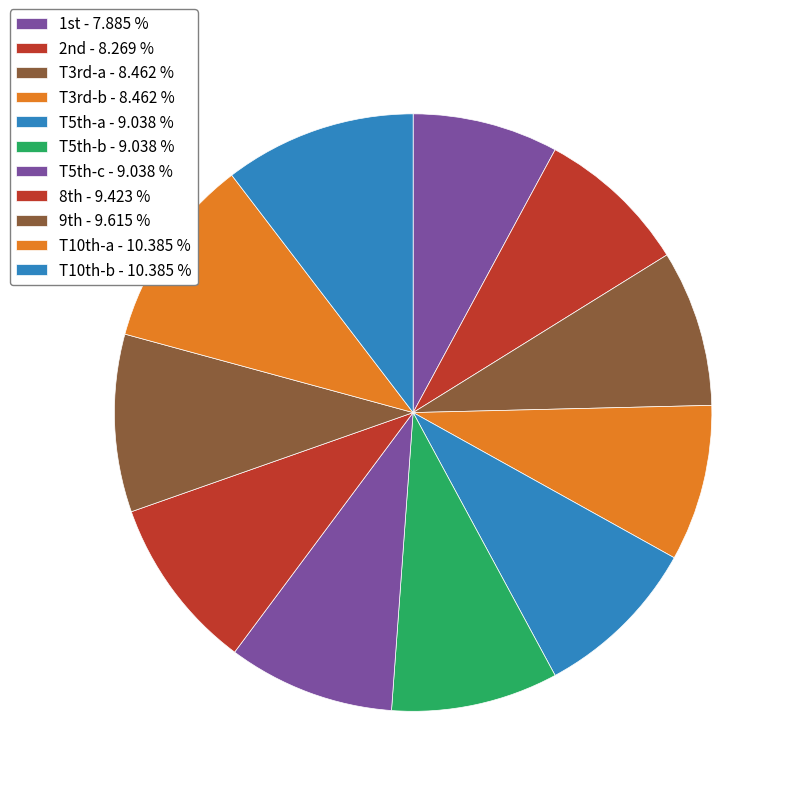

How many segments does this pie chart have?

11